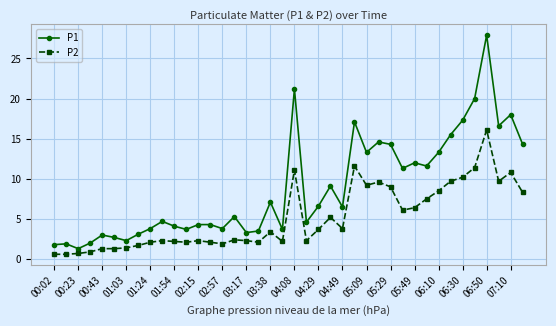

Which series has the widest spread of values?

P1